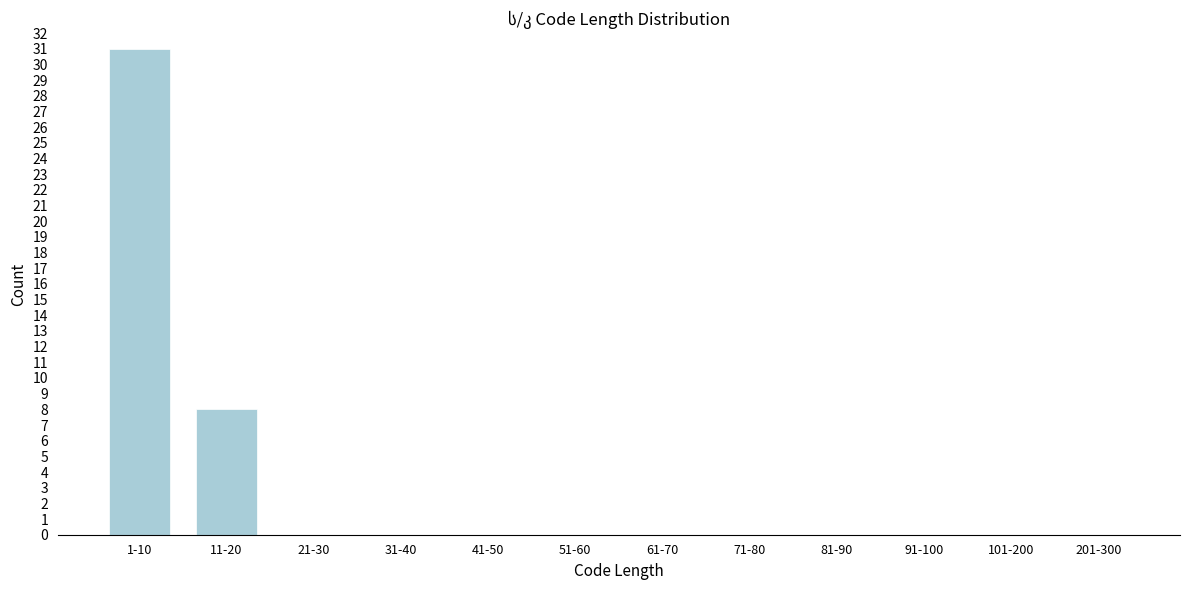

Reading right to left, what are all the values shown in this chart?

201-300=0	101-200=0	91-100=0	81-90=0	71-80=0	61-70=0	51-60=0	41-50=0	31-40=0	21-30=0	11-20=8	1-10=31